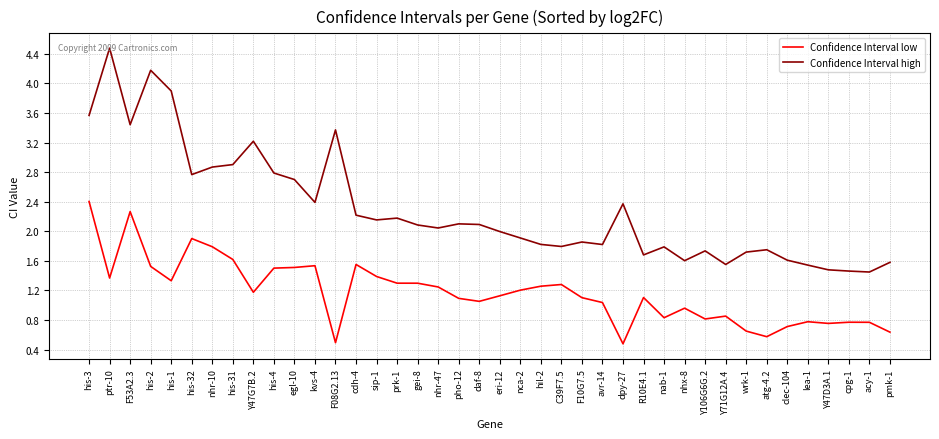

What is the highest value of the Confidence Interval high series?

4.5